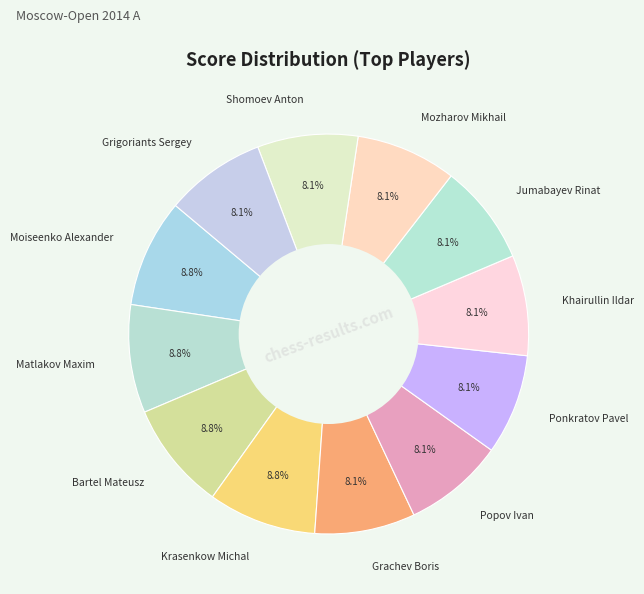

What is the ratio of the value at Grachev Boris to the value at Bartel Mateusz?

0.9